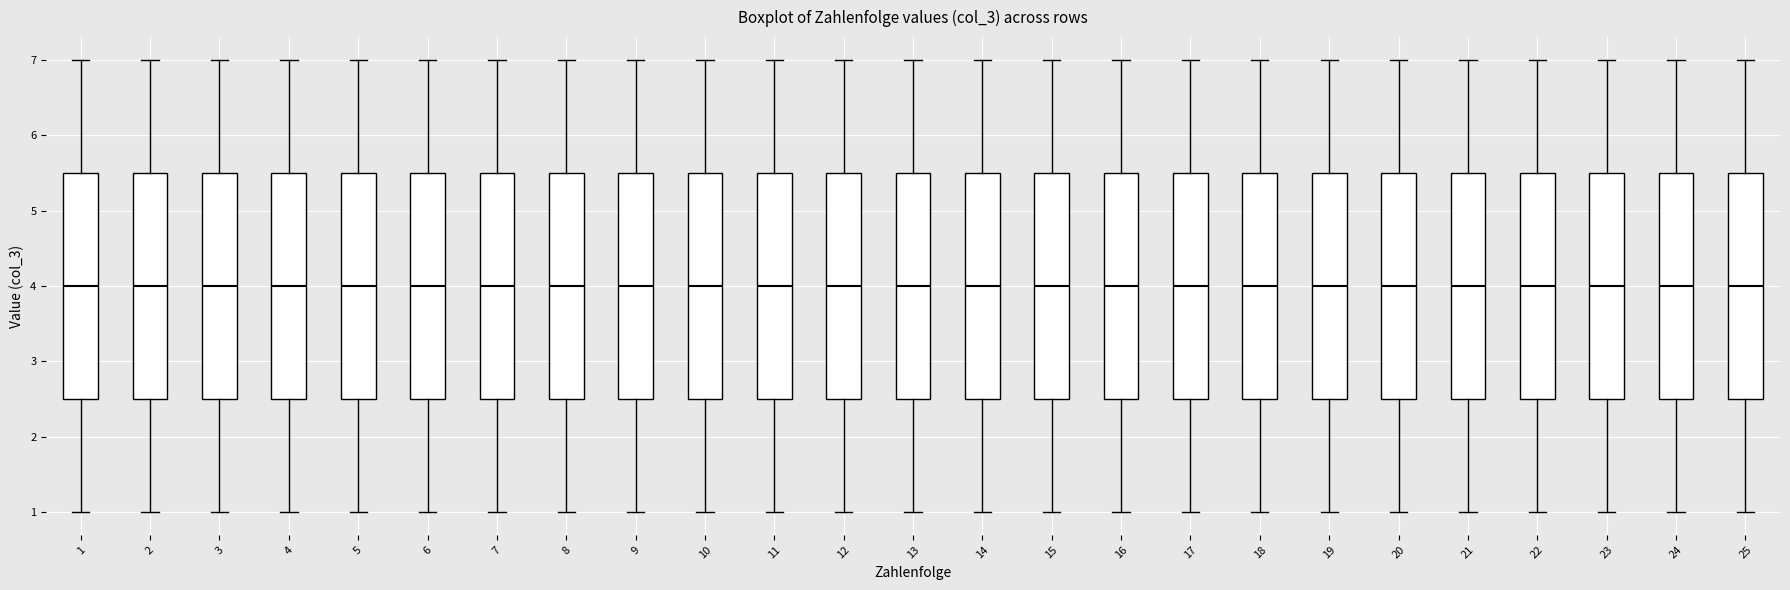

Where does the median line of the box at x = 1 sit on the y-axis? The values are not printed on the chart, so give them approximately, as read against the axis.

4.0